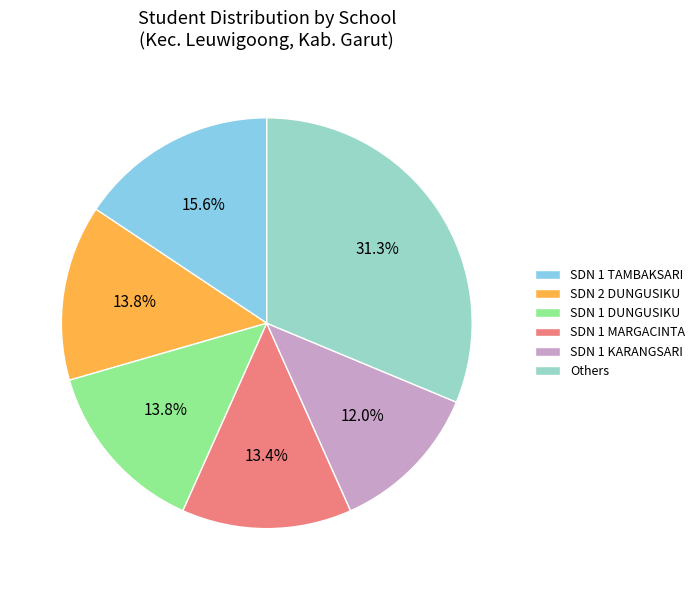

To the nearest percent, what percentage of the pie is SDN 1 KARANGSARI?

12%